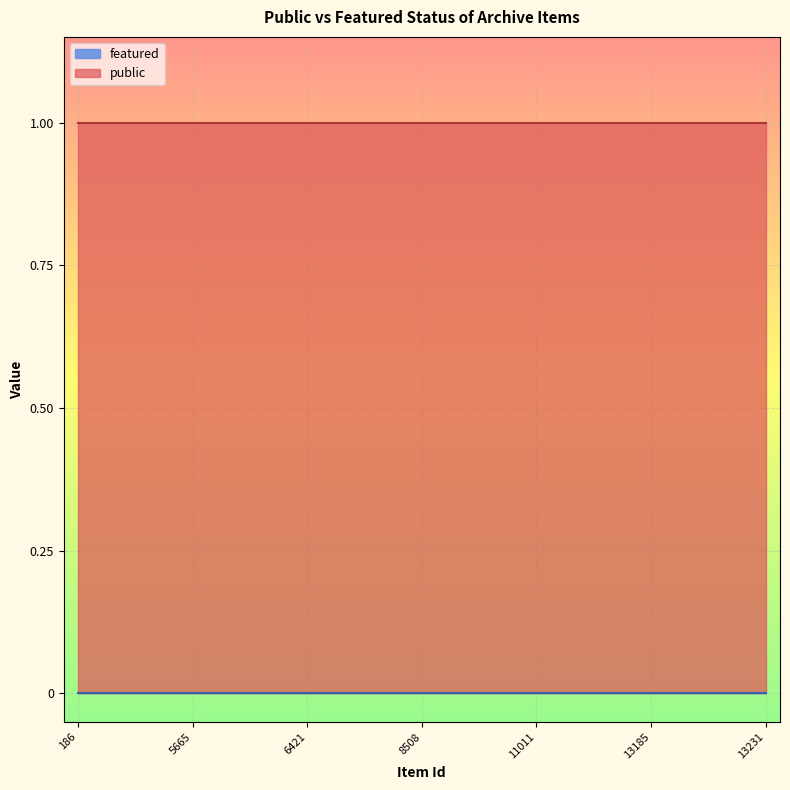

Which series has the largest total across all categories?

public